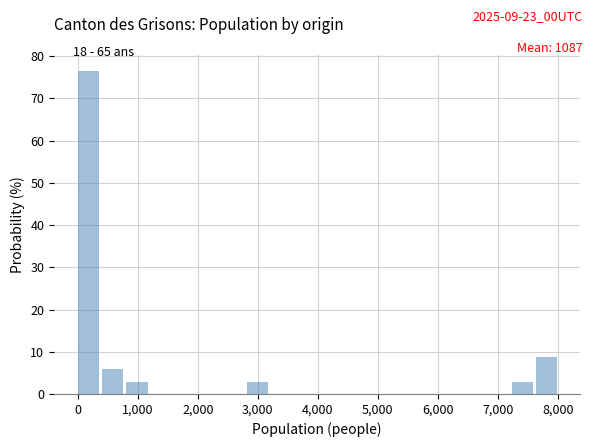

How tall is the bar that spans 800 to 1200 on the x-axis? Neither the bar edges nor the heights are printed on the chart, so give them approximately, as read against the axes.

3